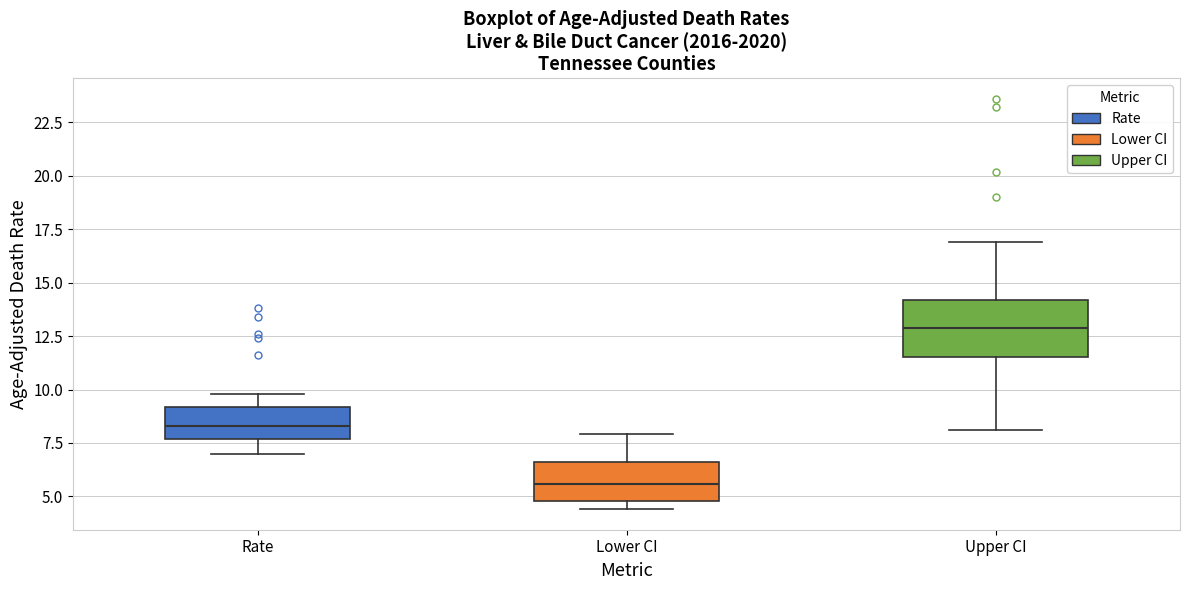

Where does the upper whisker of the box for Upper CI end on the y-axis? The values are not printed on the chart, so give them approximately, as read against the axis.

17.0